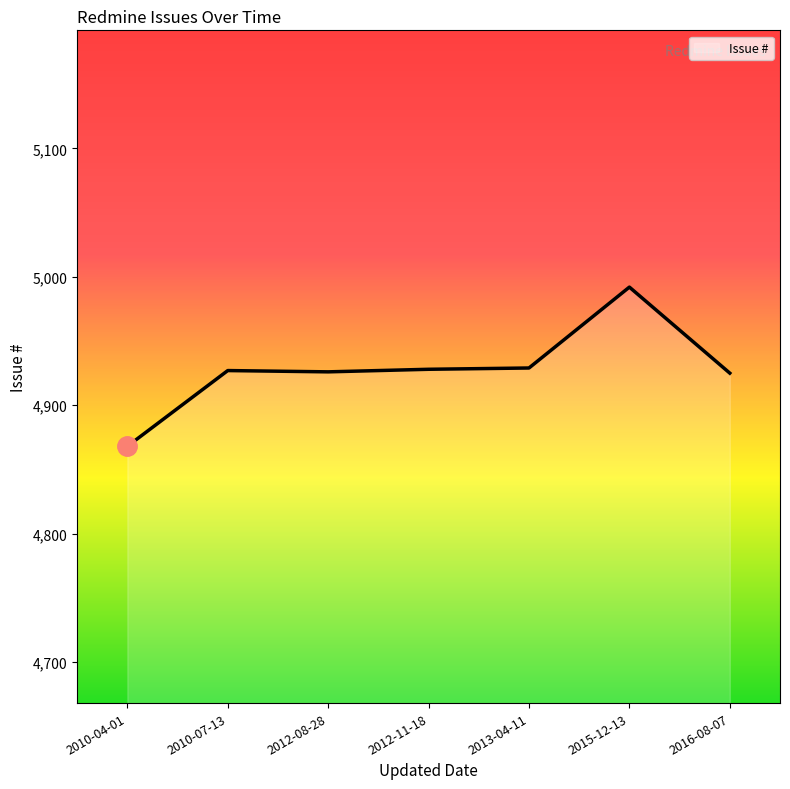

The value at 2016-08-07 is 1591. True or false?

False